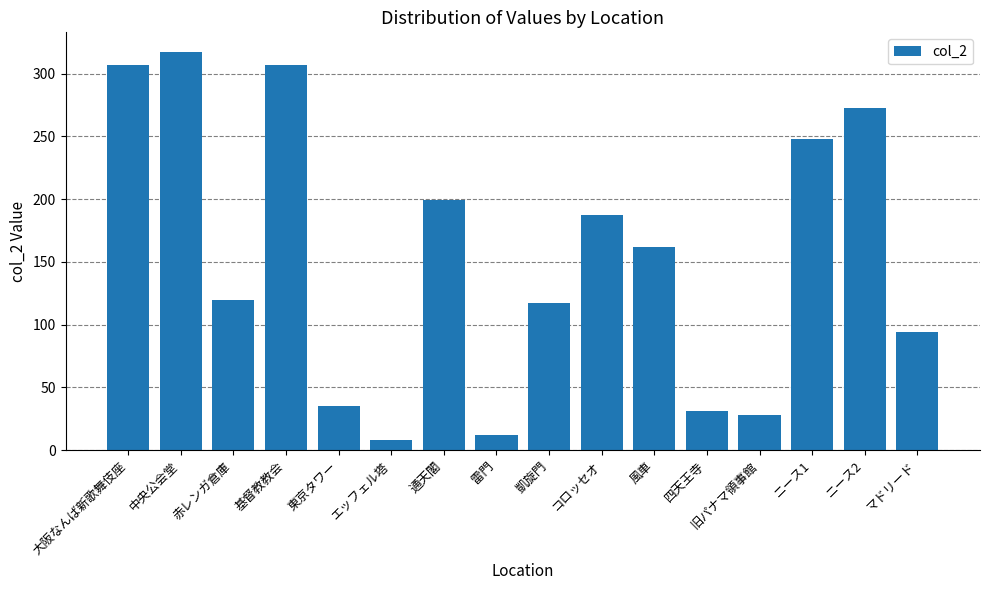

How many bars are there in total?

16